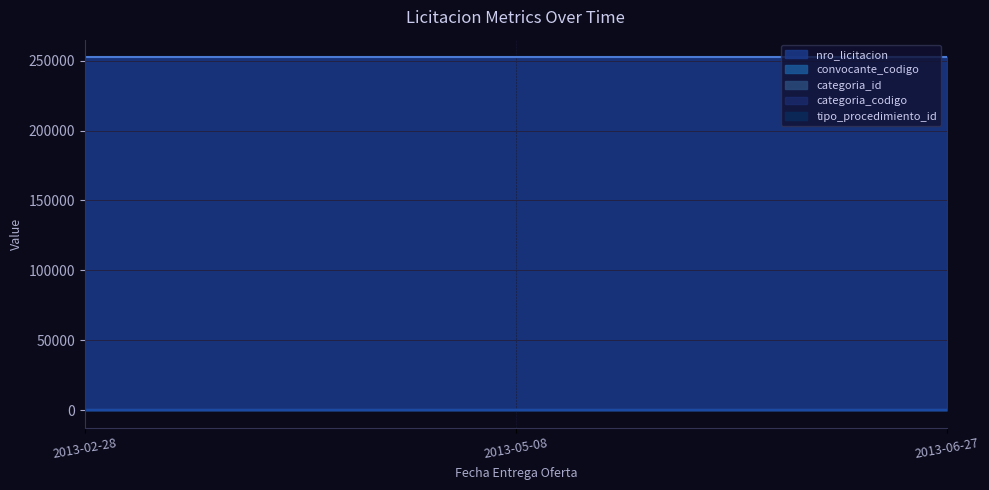

Is it true that nro_licitacion equals 252388 at 2013-02-28?

True